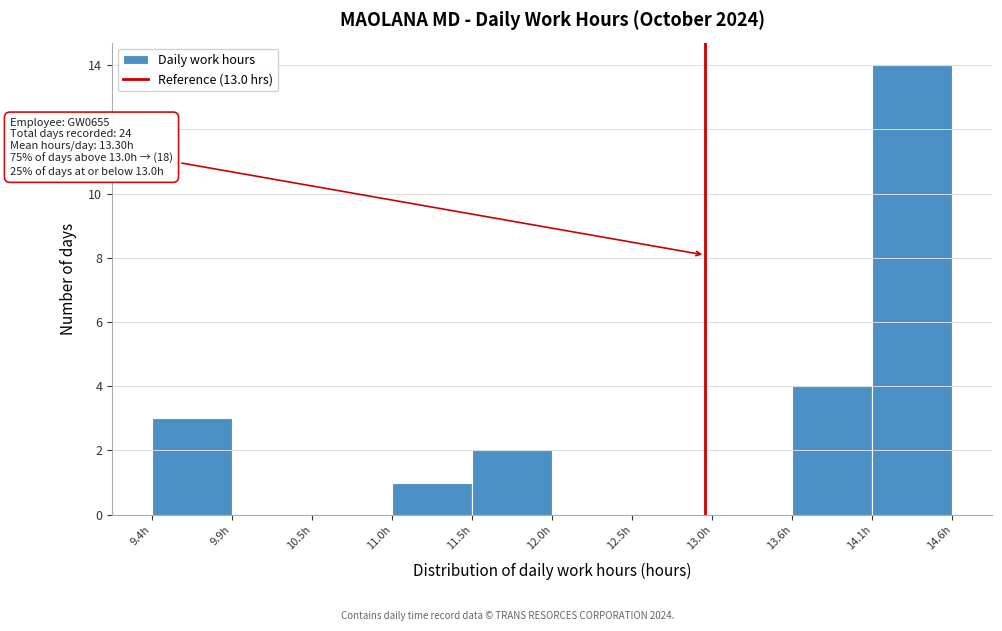

Which range on the x-axis has the tallest bar?

14.1 to 14.6